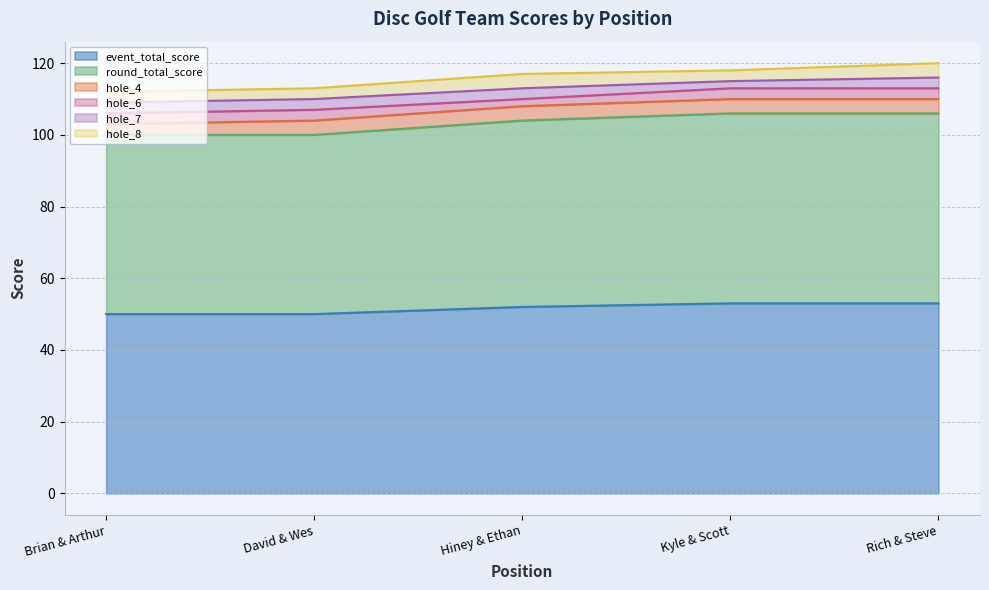

What is the minimum value shown in the chart?

2